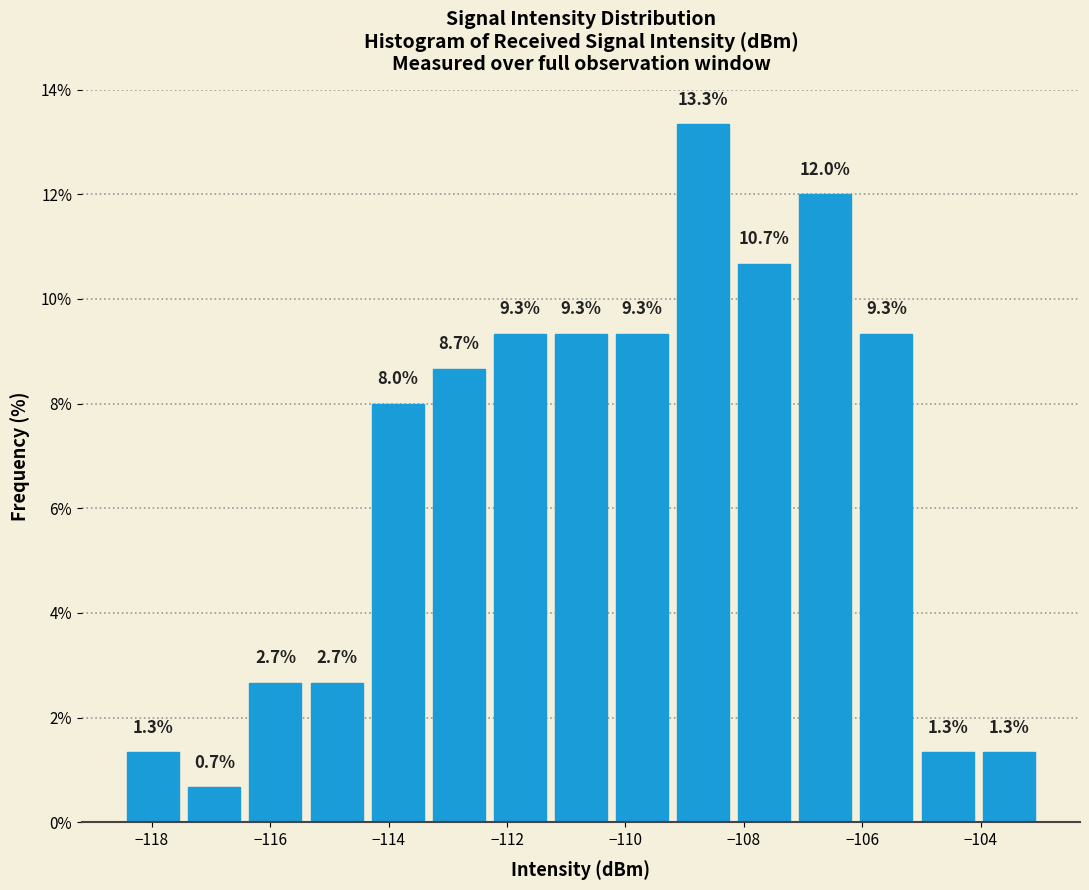

Reading left to right, transcribe this chart: for each bar, give the range it covers on the x-axis and its height. The bar edges are not printed on the chart, so give them approximately, as read against the axis.

-118.4 to -117.4: 1.3
-117.4 to -116.4: 0.7
-116.4 to -115.4: 2.7
-115.4 to -114.4: 2.7
-114.4 to -113.4: 8.0
-113.4 to -112.2: 8.7
-112.2 to -111.2: 9.3
-111.2 to -110.2: 9.3
-110.2 to -109.2: 9.3
-109.2 to -108.2: 13.3
-108.2 to -107.2: 10.7
-107.2 to -106.2: 12.0
-106.2 to -105.0: 9.3
-105.0 to -104.0: 1.3
-104.0 to -103.0: 1.3